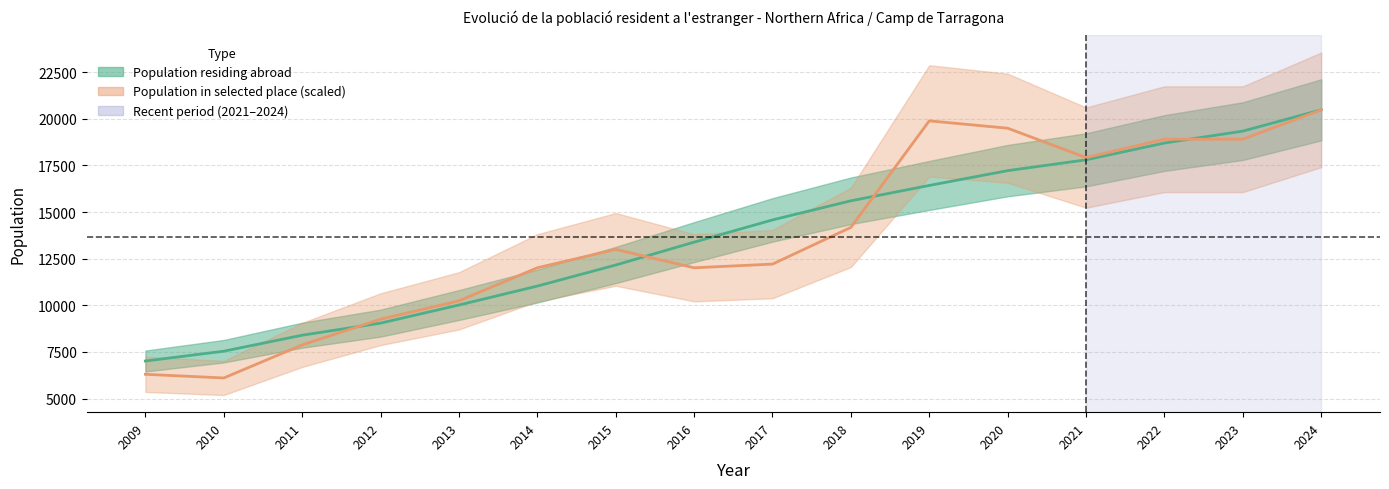

How many times do Population in selected place and Population residing abroad cross each other?

4